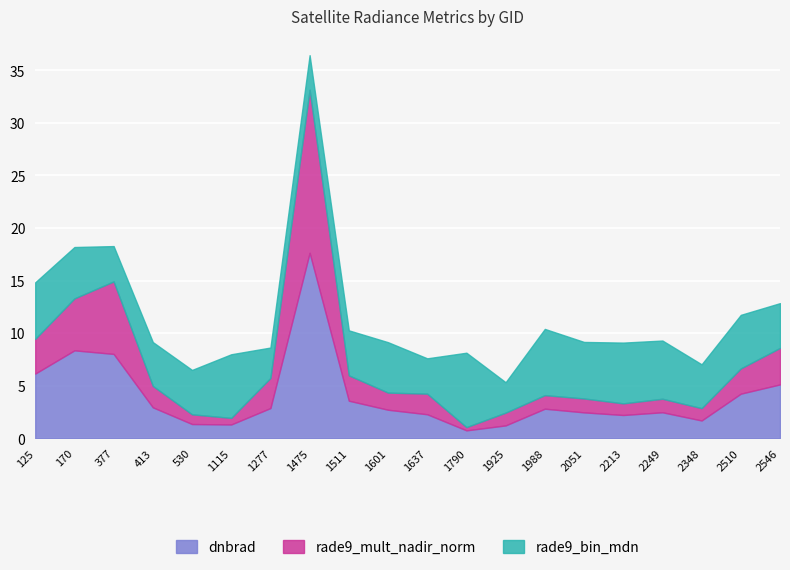

Where is the first local minimum for dnbrad?

1115